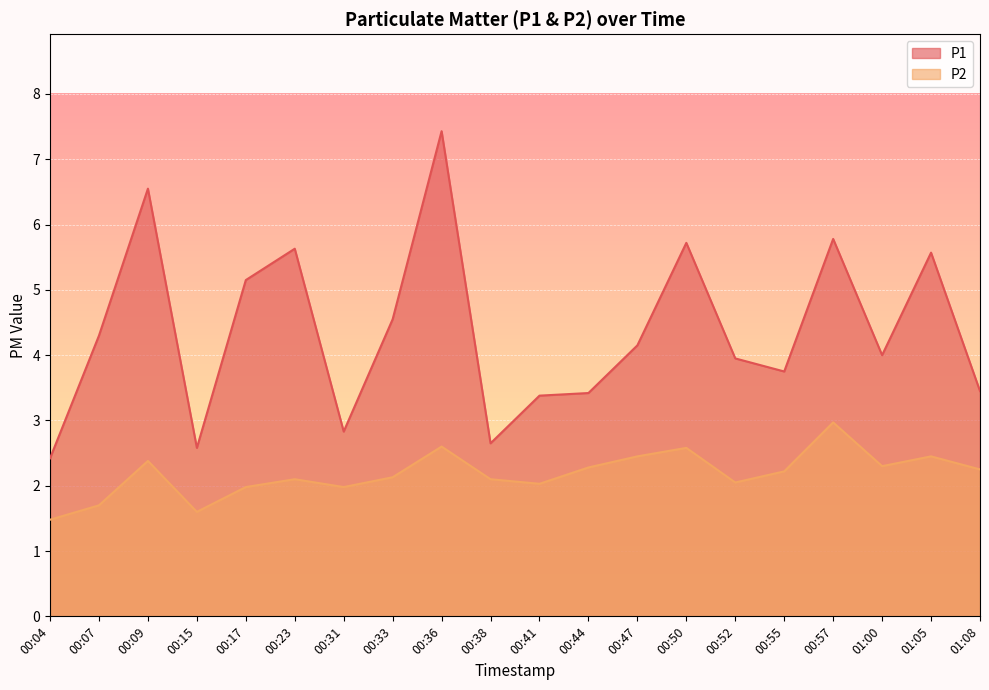

List the labels in order of P2 value, smallest first.

00:04, 00:15, 00:07, 00:17, 00:31, 00:41, 00:52, 00:23, 00:38, 00:33, 00:55, 01:08, 00:44, 01:00, 00:09, 00:47, 01:05, 00:50, 00:36, 00:57